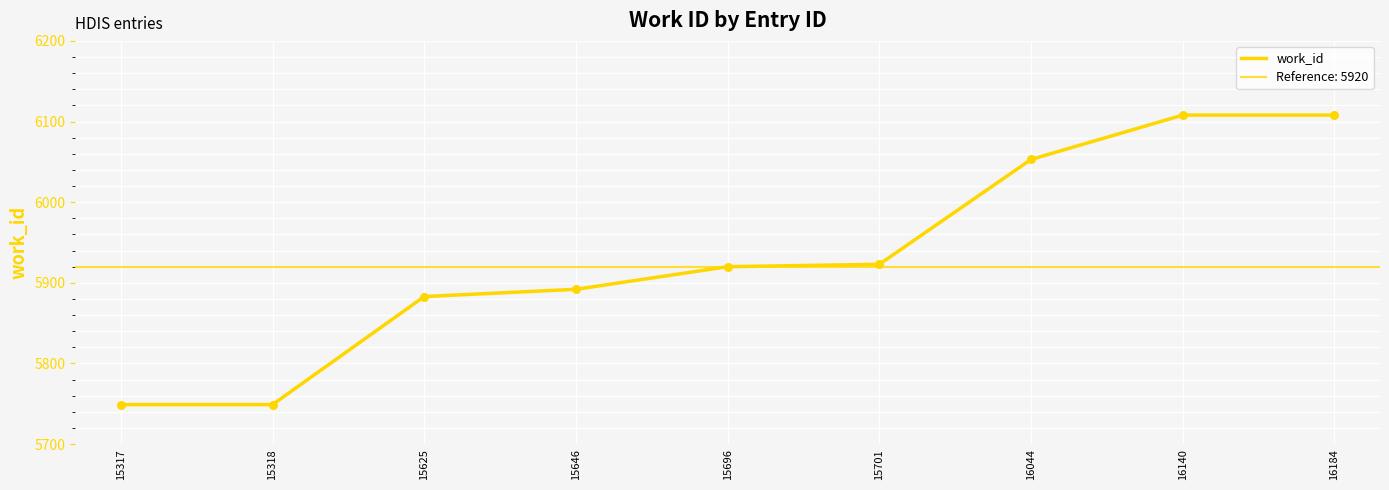

Between 15696 and 16044, which is larger?

16044